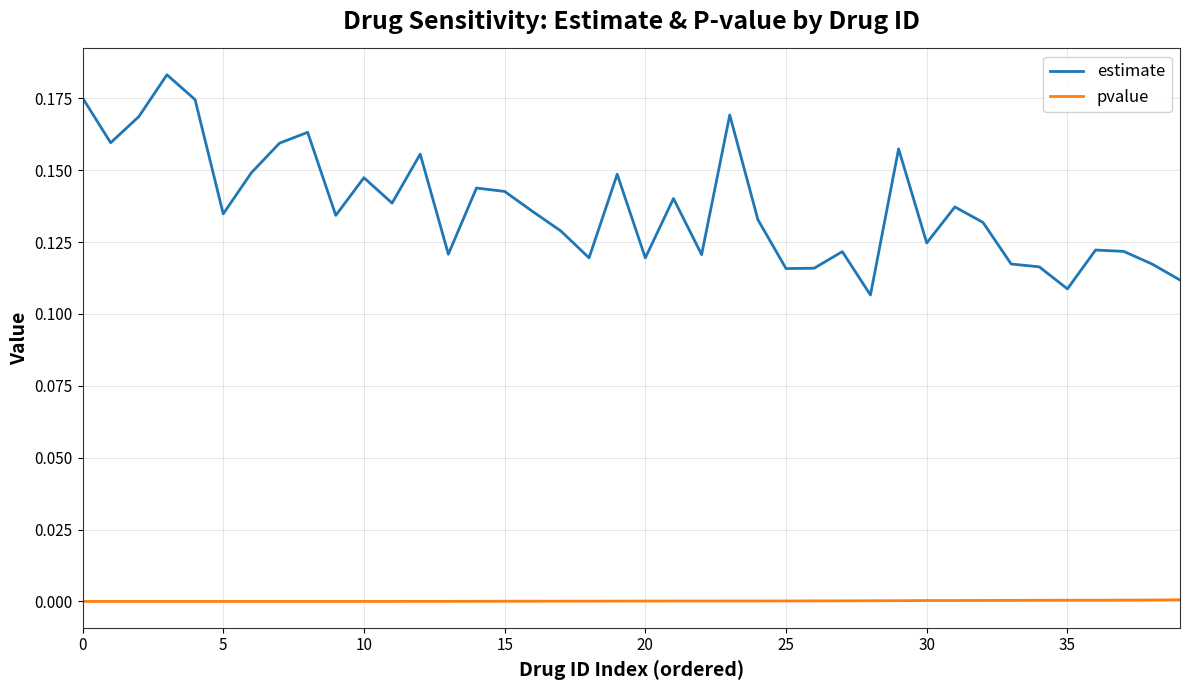

List the series in order of their overall mean, lowest first.

pvalue, estimate